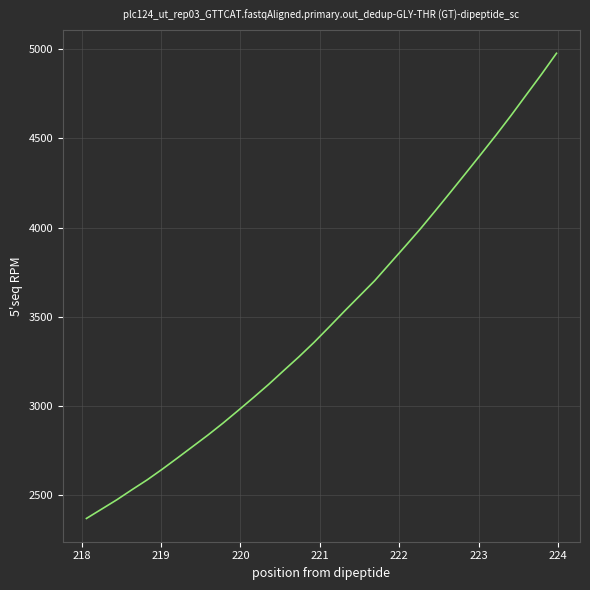

How many lines are shown in the chart?

1